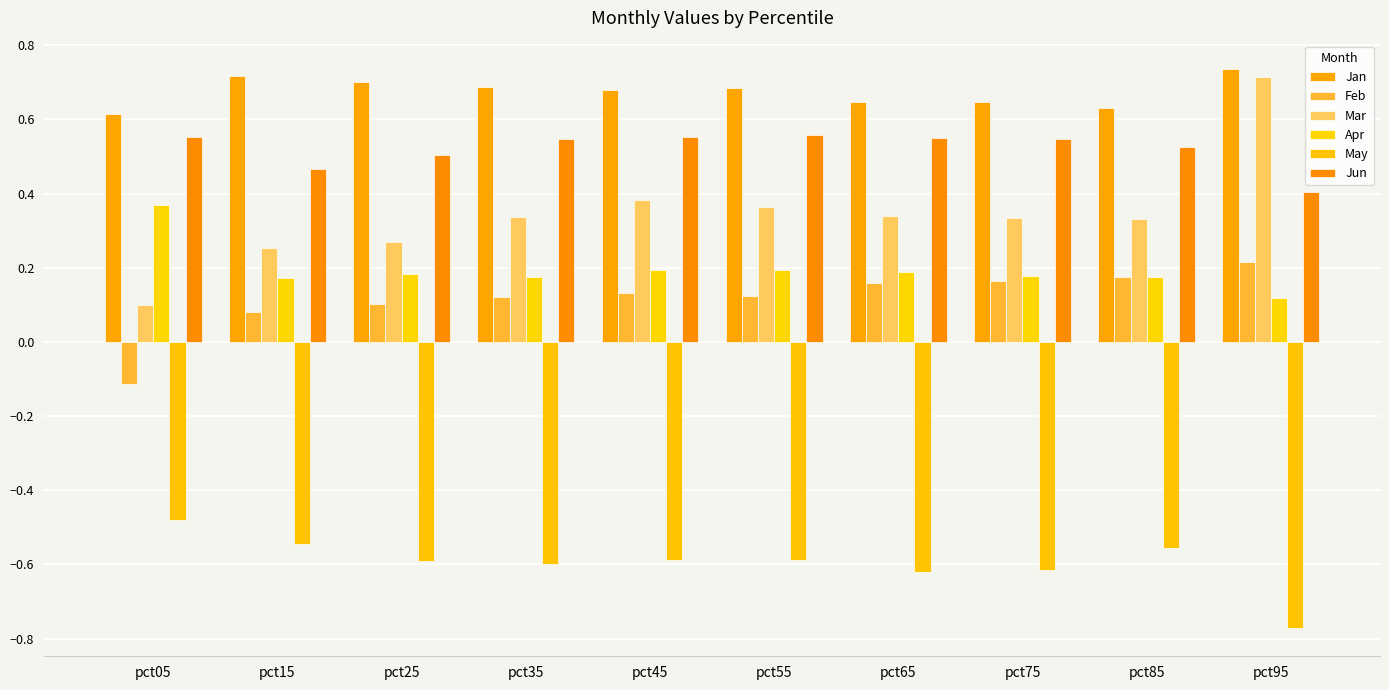

What is the highest value of the Jan series?

0.7